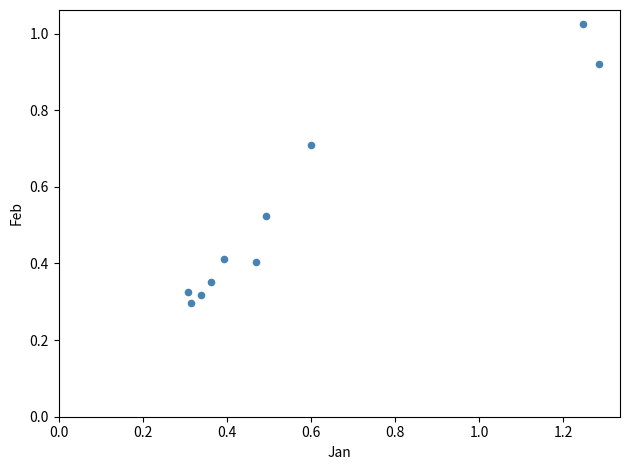

What is the range of Y values (max minus min)?

0.7